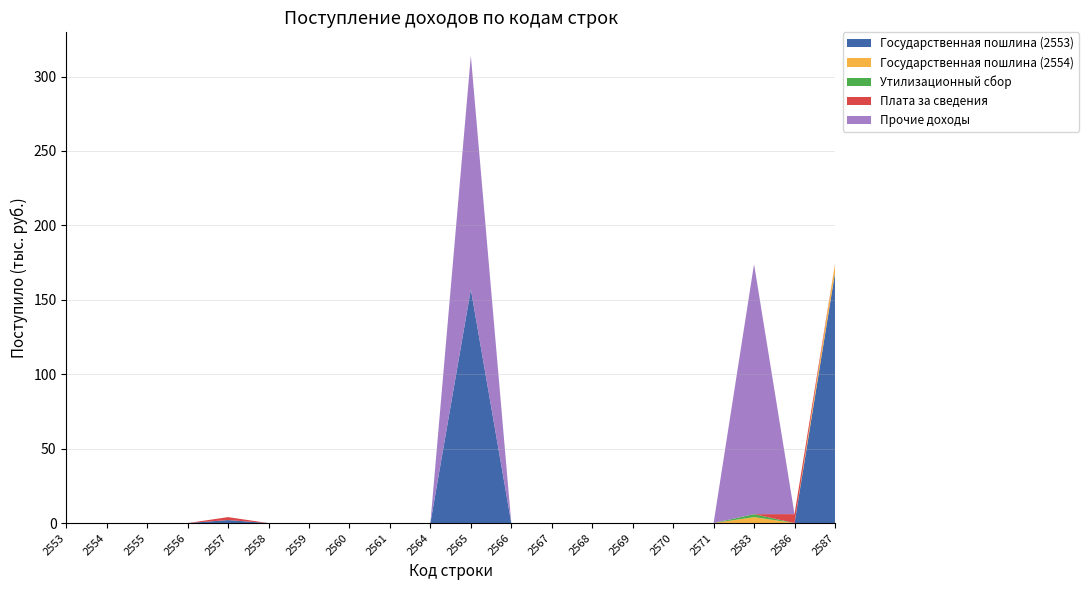

Reading left to right, list all the values displayed in this chart.

Государственная пошлина (2553): 2553=0	2554=0	2555=0	2556=0	2557=2	2558=0	2559=0	2560=0	2561=0	2564=0	2565=157	2566=0	2567=0	2568=0	2569=0	2570=0	2571=0	2583=0	2586=0	2587=168
Государственная пошлина (2554): 2553=0	2554=0	2555=0	2556=0	2557=0	2558=0	2559=0	2560=0	2561=0	2564=0	2565=0	2566=0	2567=0	2568=0	2569=0	2570=0	2571=0	2583=4	2586=0	2587=6
Утилизационный сбор: 2553=0	2554=0	2555=0	2556=0	2557=0	2558=0	2559=0	2560=0	2561=0	2564=0	2565=0	2566=0	2567=0	2568=0	2569=0	2570=0	2571=0	2583=2	2586=0	2587=0
Плата за сведения: 2553=0	2554=0	2555=0	2556=0	2557=2	2558=0	2559=0	2560=0	2561=0	2564=0	2565=0	2566=0	2567=0	2568=0	2569=0	2570=0	2571=0	2583=0	2586=6	2587=0
Прочие доходы: 2553=0	2554=0	2555=0	2556=0	2557=0	2558=0	2559=0	2560=0	2561=0	2564=0	2565=157	2566=0	2567=0	2568=0	2569=0	2570=0	2571=0	2583=168	2586=0	2587=0